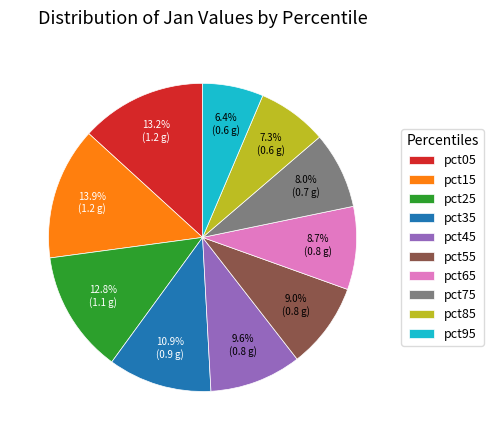

Which category has the biggest portion of the pie?

pct15